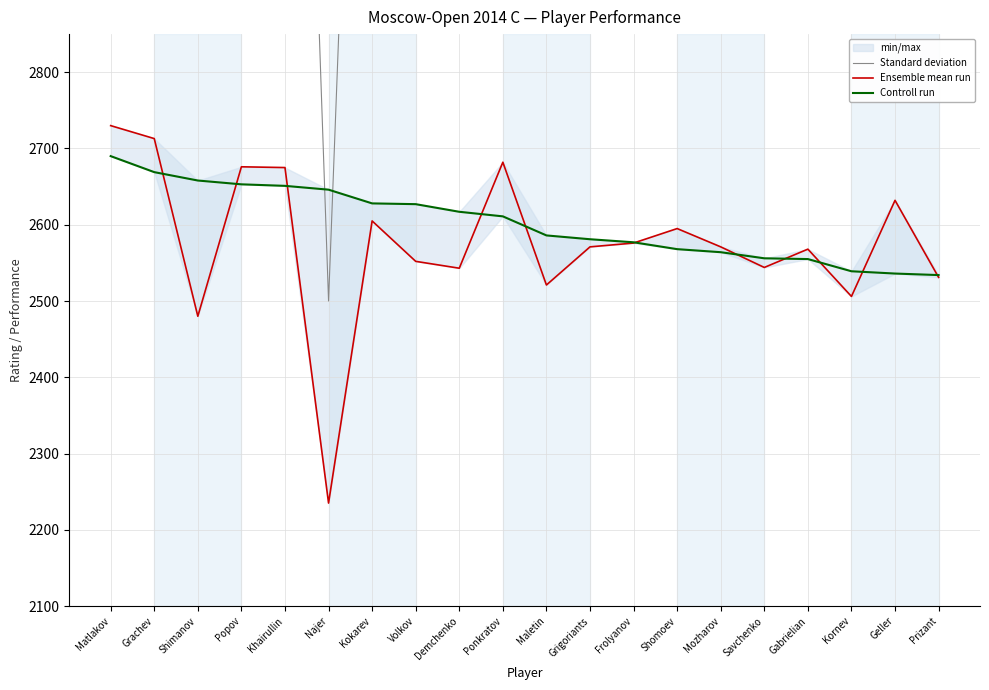

How many interior local peaks does the Ensemble mean run series have?

6